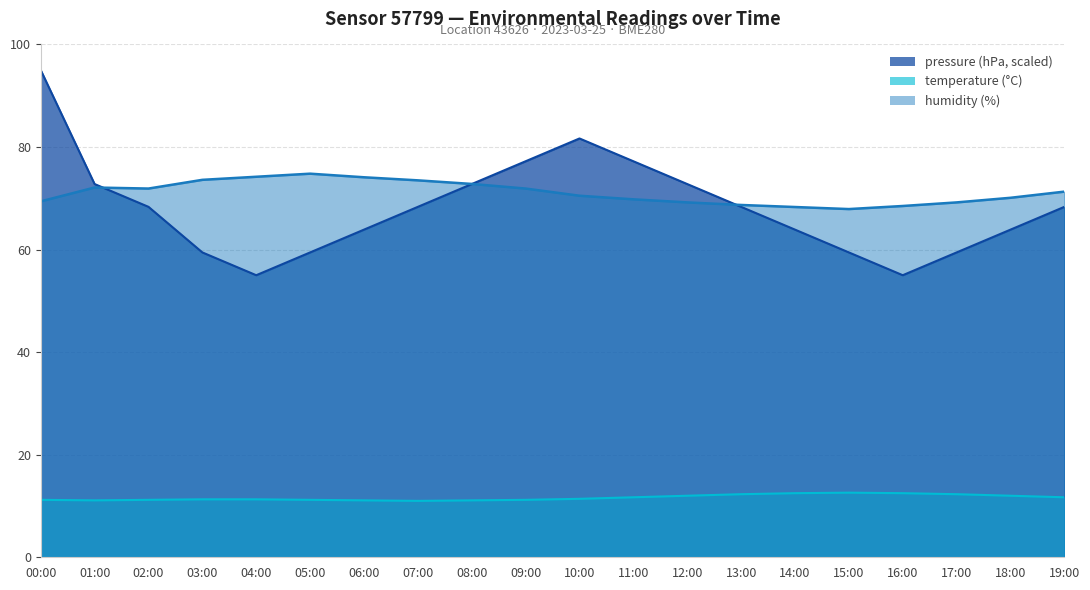

What value does the pressure series have at 01:00?

72.8